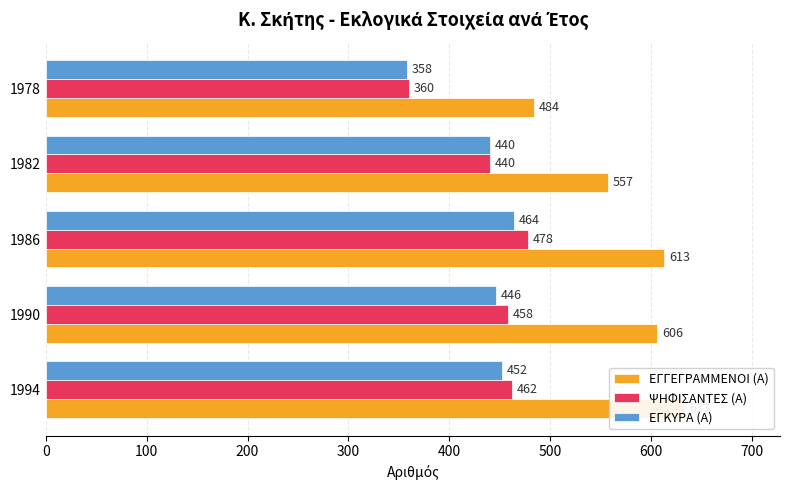

Which has a higher value, 1982 or 1990?

1990